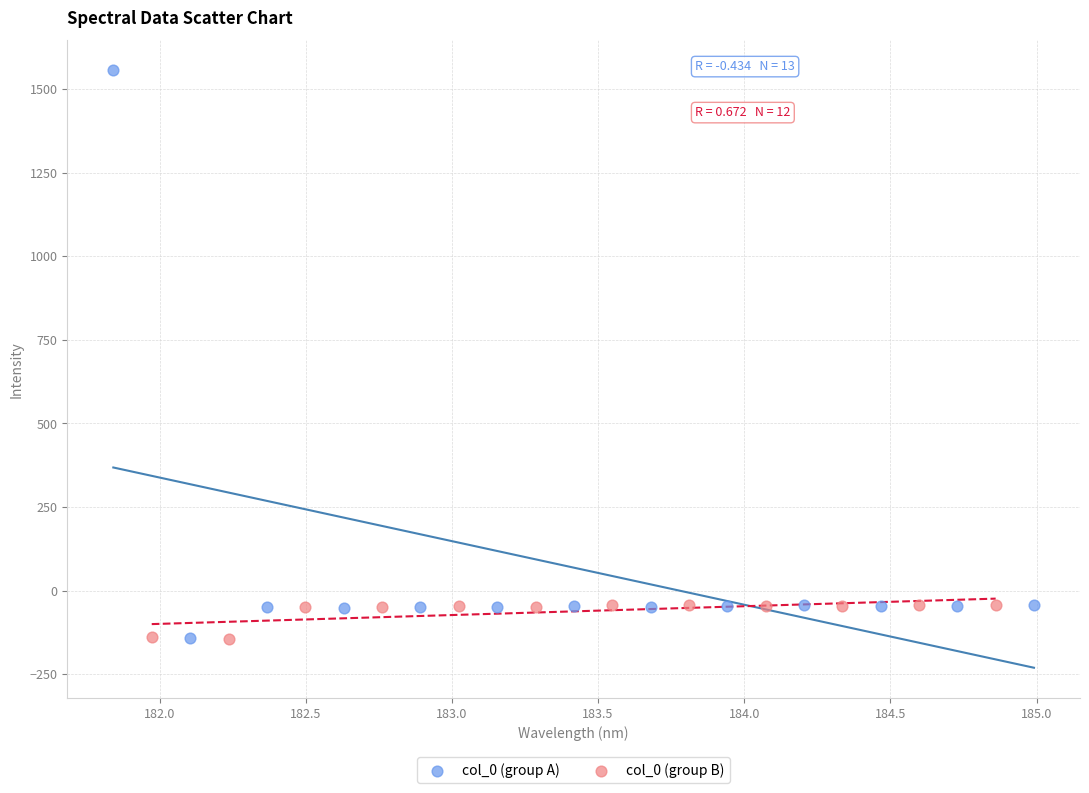

Which series has the widest spread of Y values?

col_0 (group A)